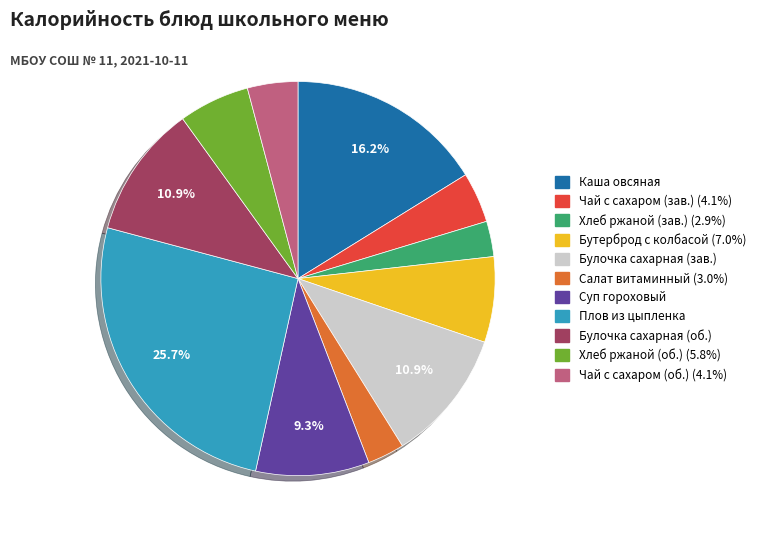

Is there any slice that represents more than half of the pie?

No